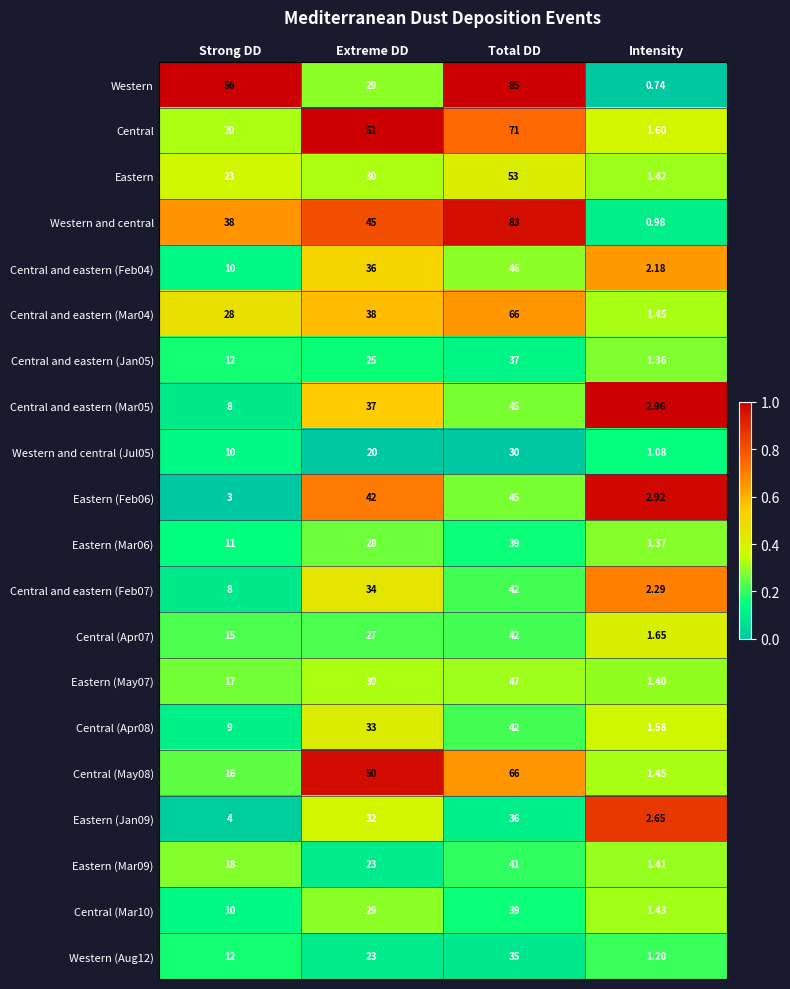

Which series has the largest total across all categories?

Western